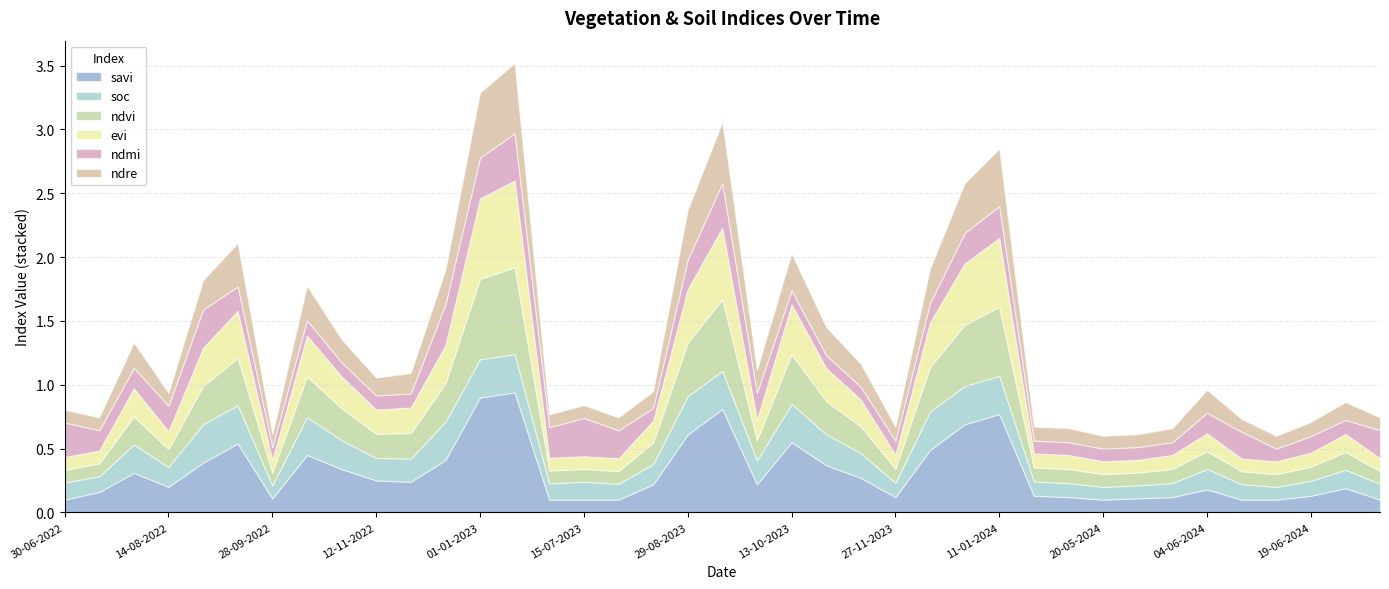

Where is the first local maximum for ndre?

30-07-2022